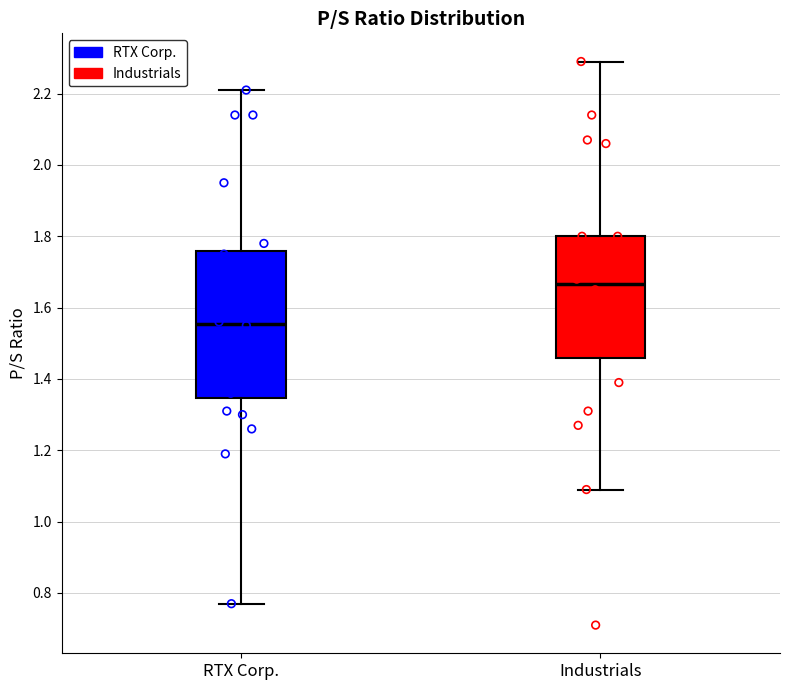

Reading left to right, transcribe this box plot: for each box, give where its median line is, the range the box spans, and where its two whiskers end, as read against the y-axis. The values are not printed on the chart, so give them approximately, as read against the axis.

RTX Corp.: median 1.56, box 1.34 to 1.76, whiskers 0.78 to 2.22
Industrials: median 1.66, box 1.46 to 1.80, whiskers 1.10 to 2.30